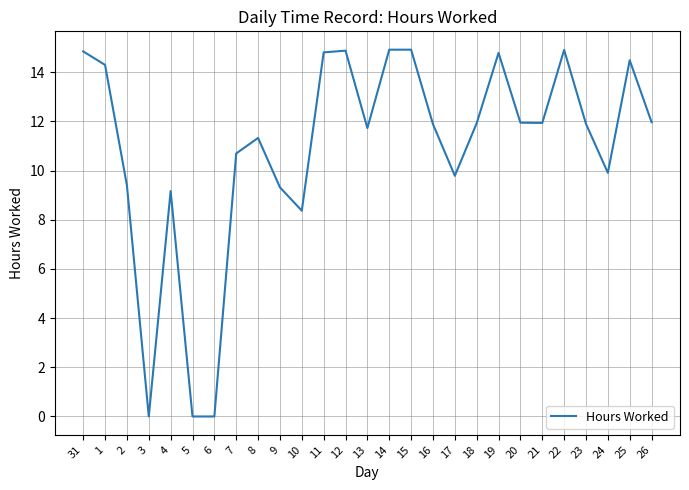

What is the change in value from 8 to 11?

+3.5